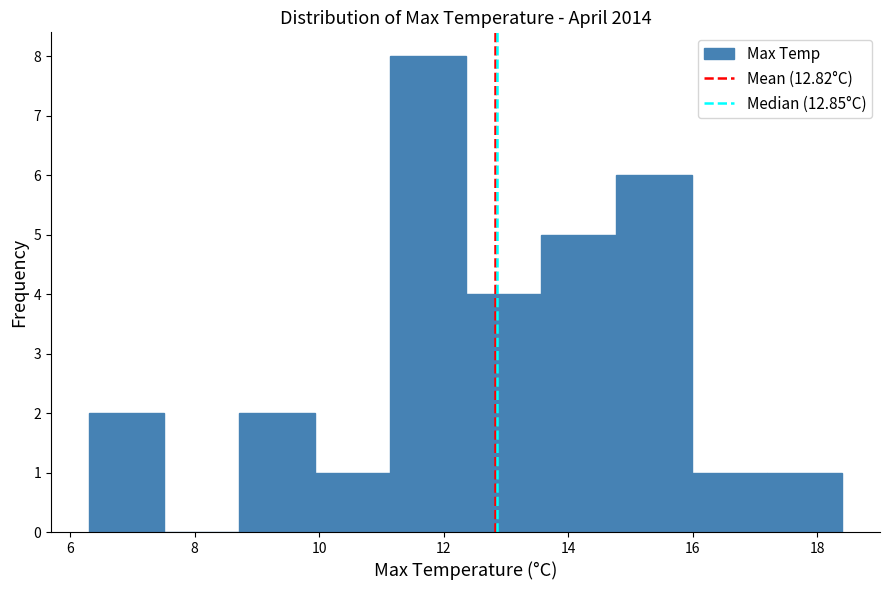

Which range on the x-axis has the tallest bar?

11.2 to 12.4